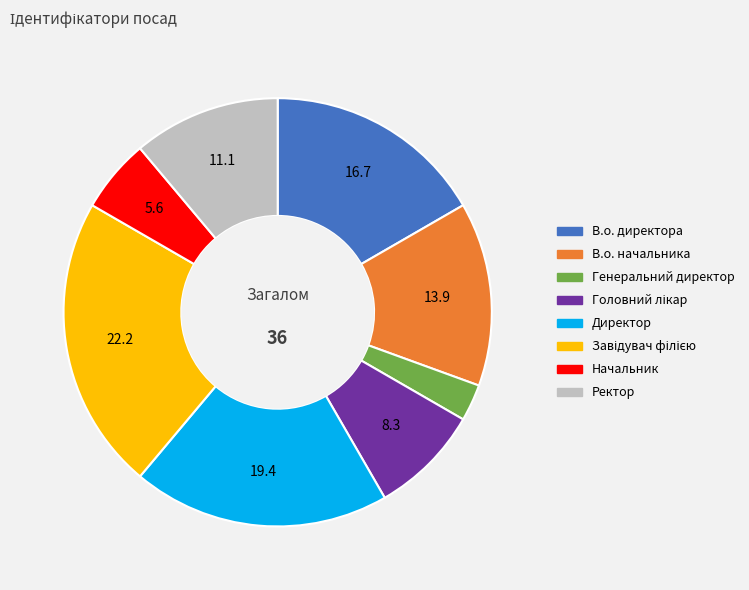

Is there a majority slice in this chart?

No